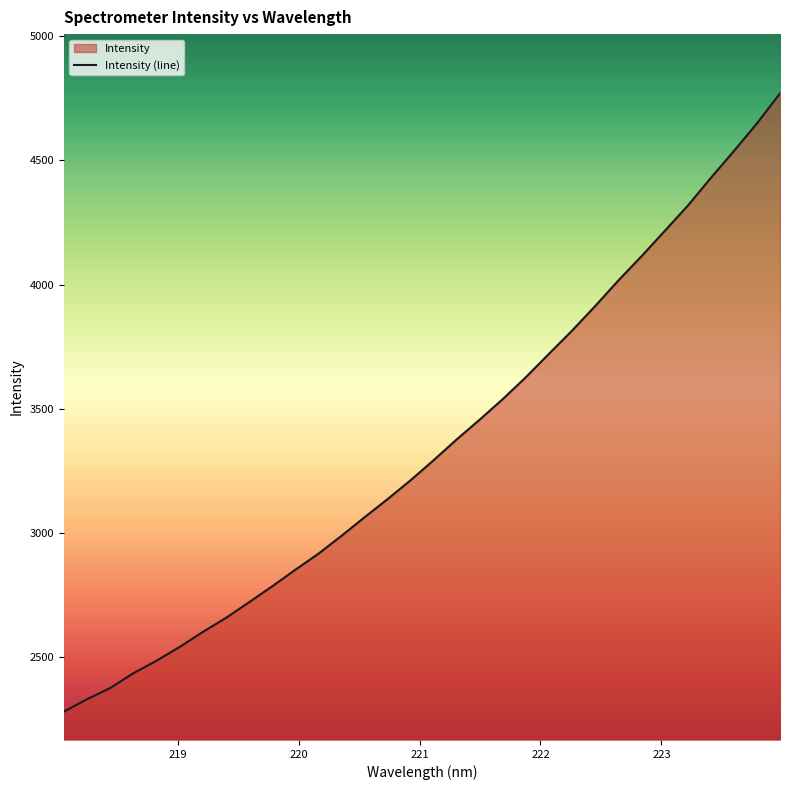

What is the difference between the maximum and minimum values?

2488.2